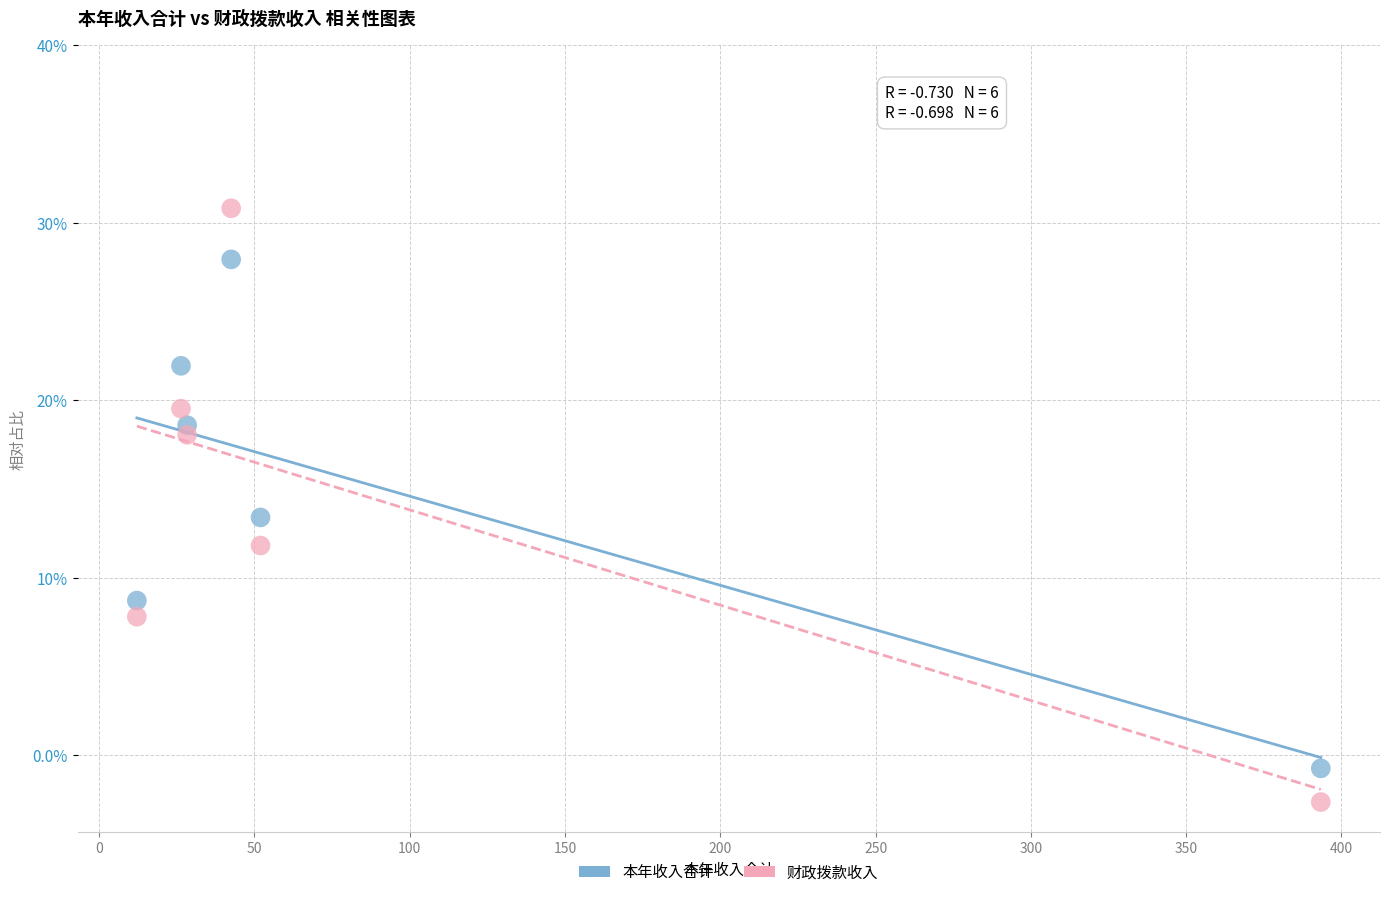

Which series has the largest Y range (max minus min)?

财政拨款收入